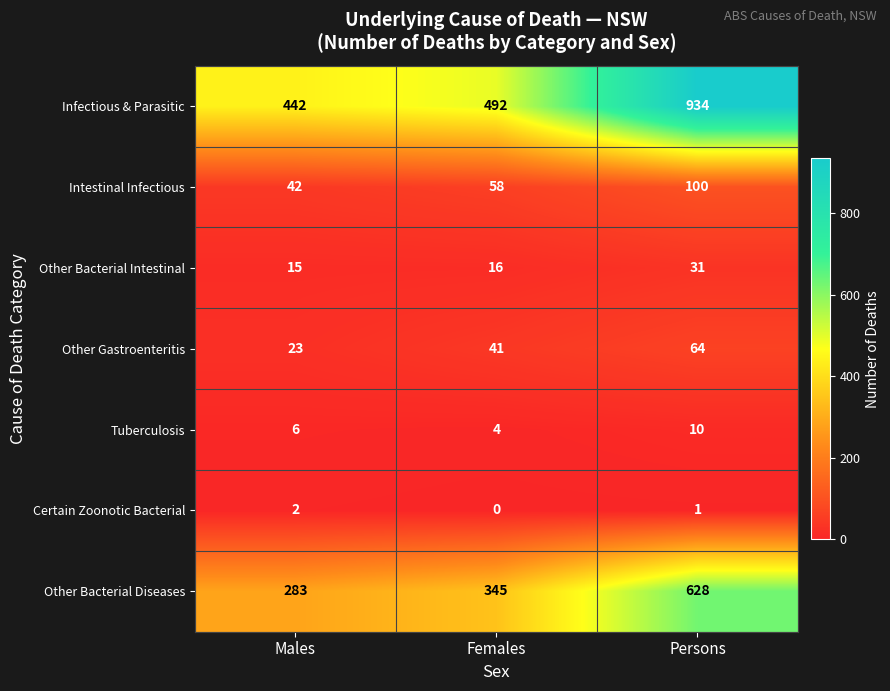

Which series has the largest total across all categories?

Infectious & Parasitic